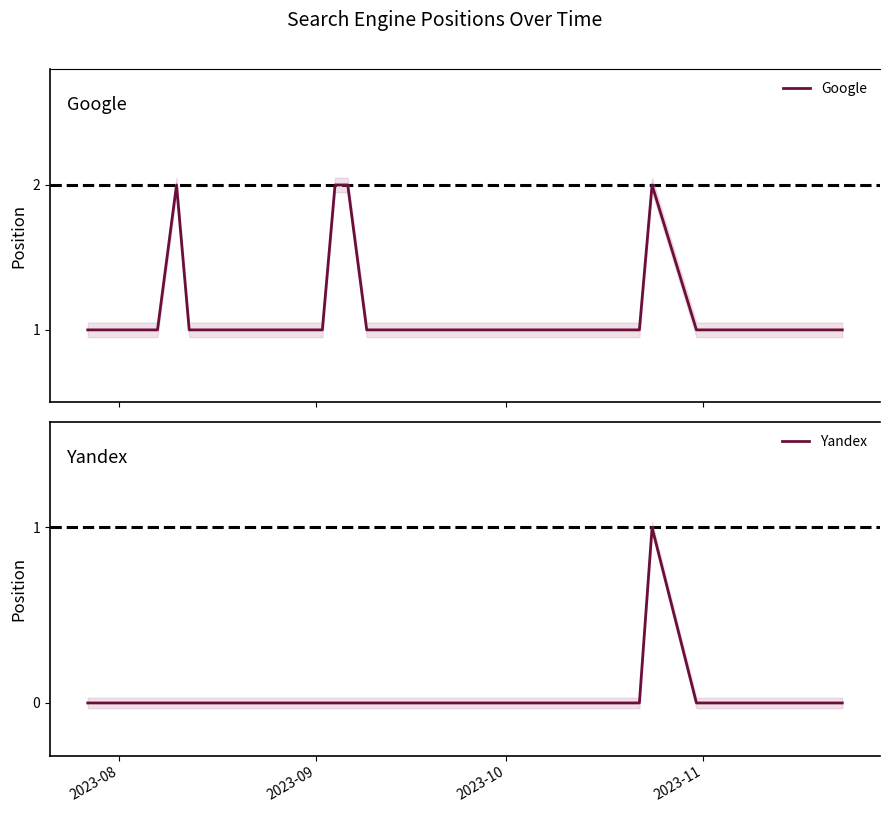

True or false: Google has more than 1 points higher than both neighbors.

True